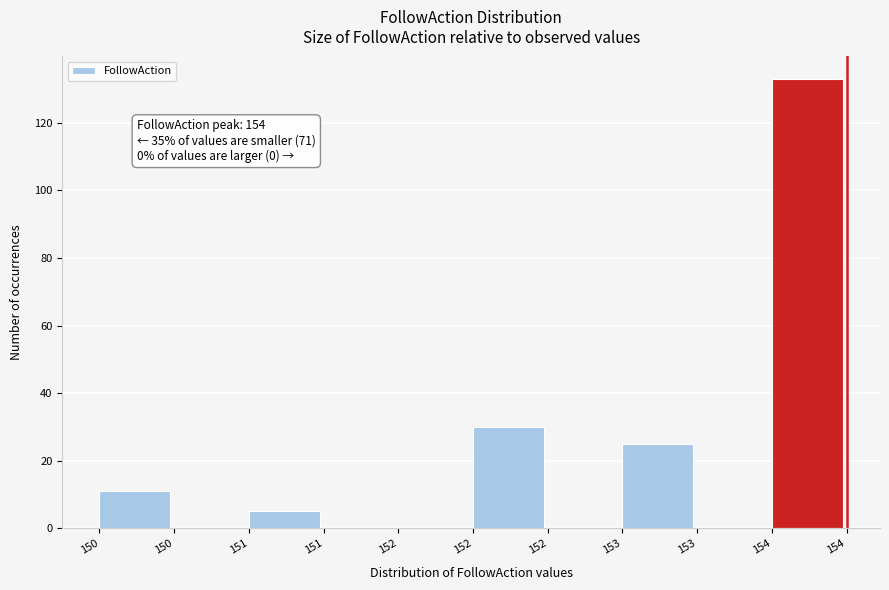

How many distinct data groups are displayed?

1